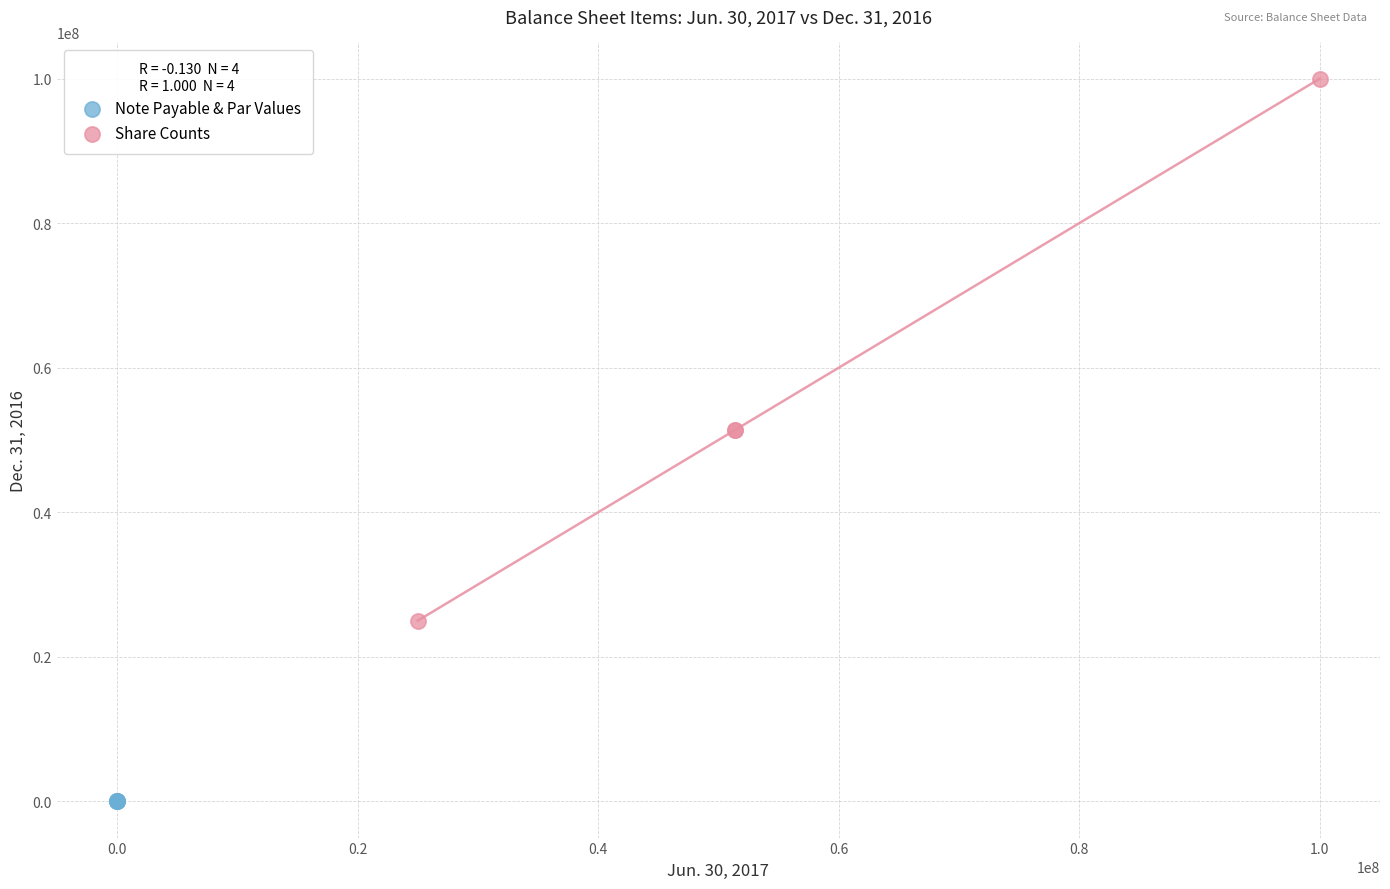

Which series reaches the maximum Y coordinate?

Share Counts